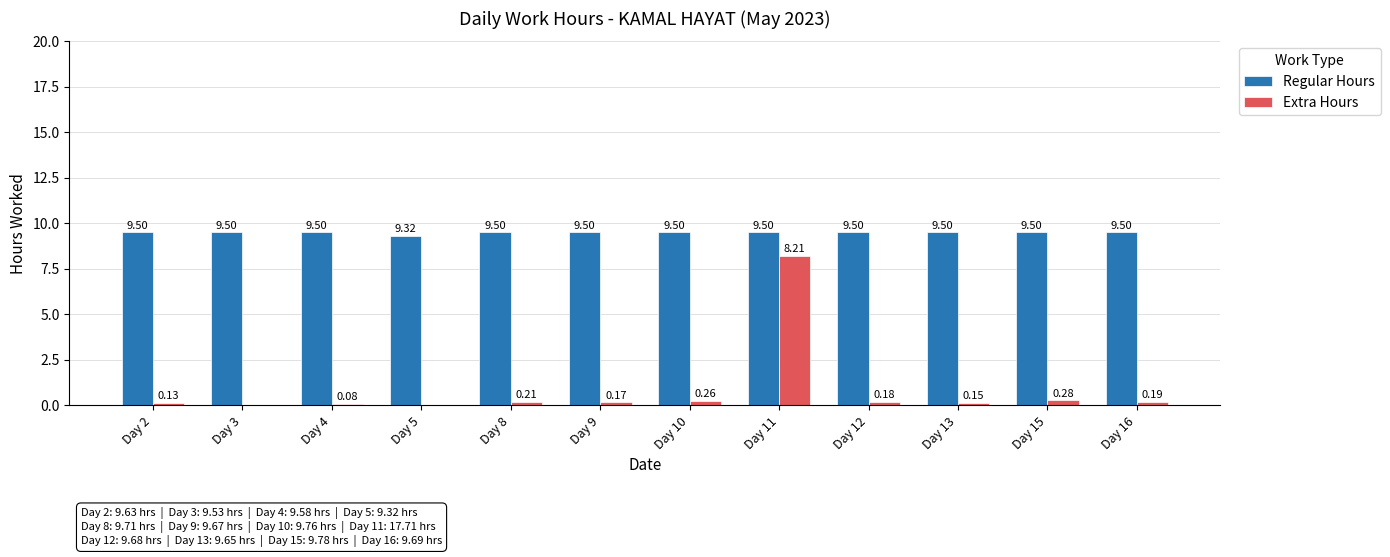

True or false: Regular Hours has a value of 16.2 at Day 12.

False